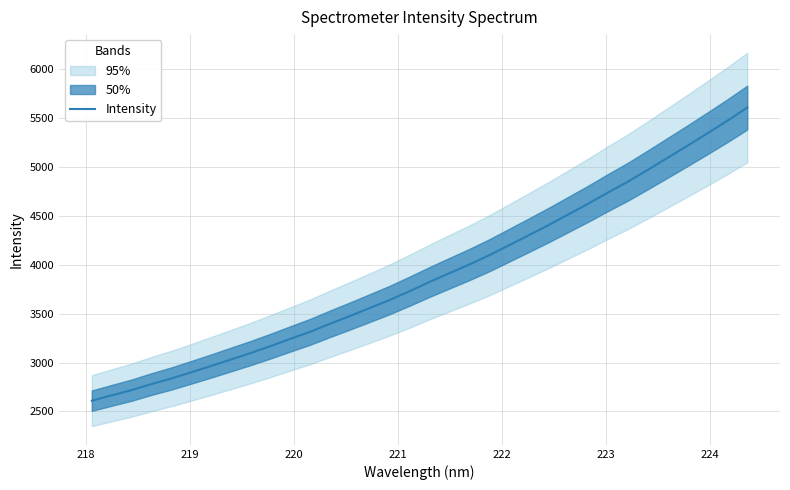

What is the smallest value displayed?

2609.6